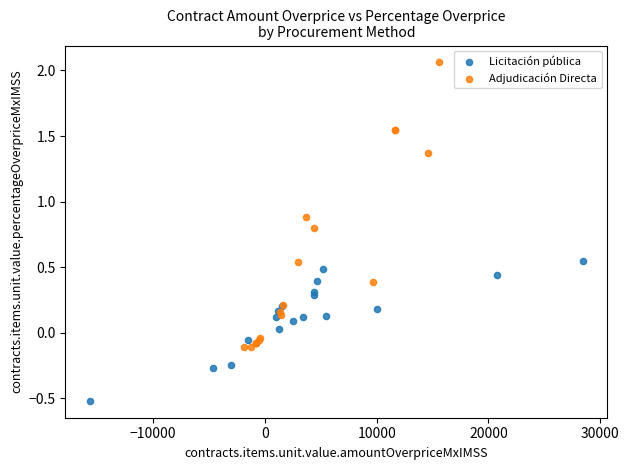

Which series has the widest spread of Y values?

Adjudicación Directa